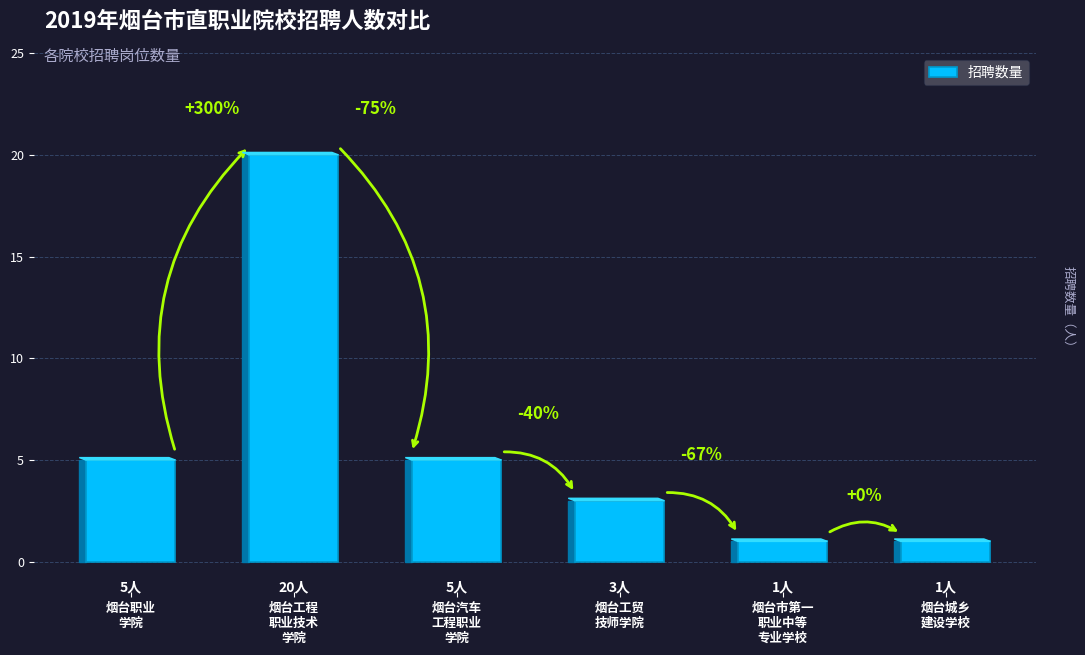

The chart shows a value of 0 at 烟台城乡
建设学校. True or false?

False